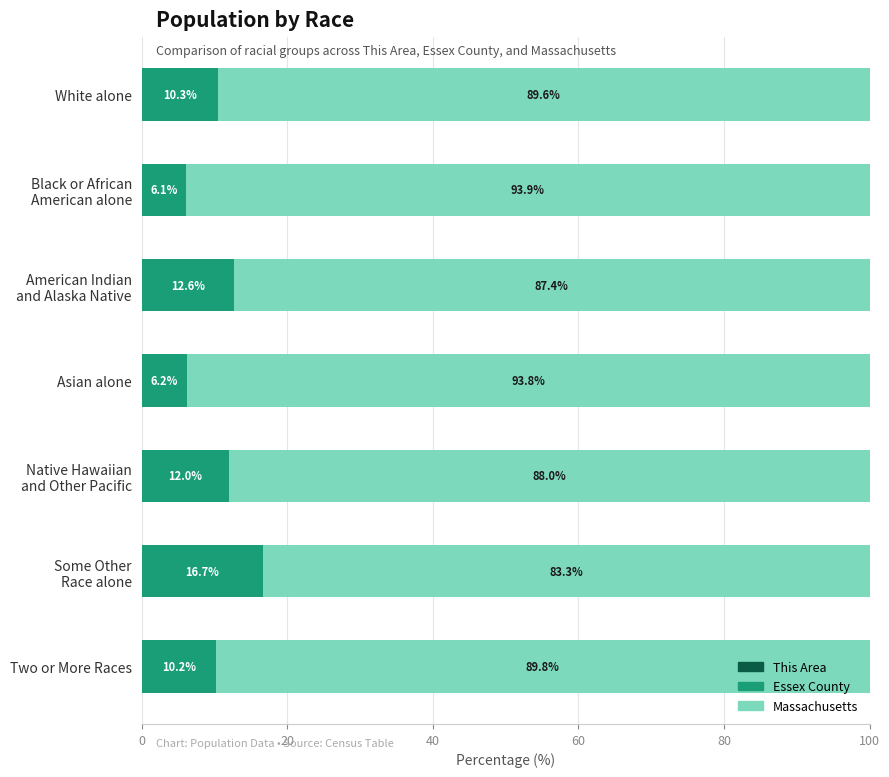

What is the total value across all series at Asian alone?

100.0